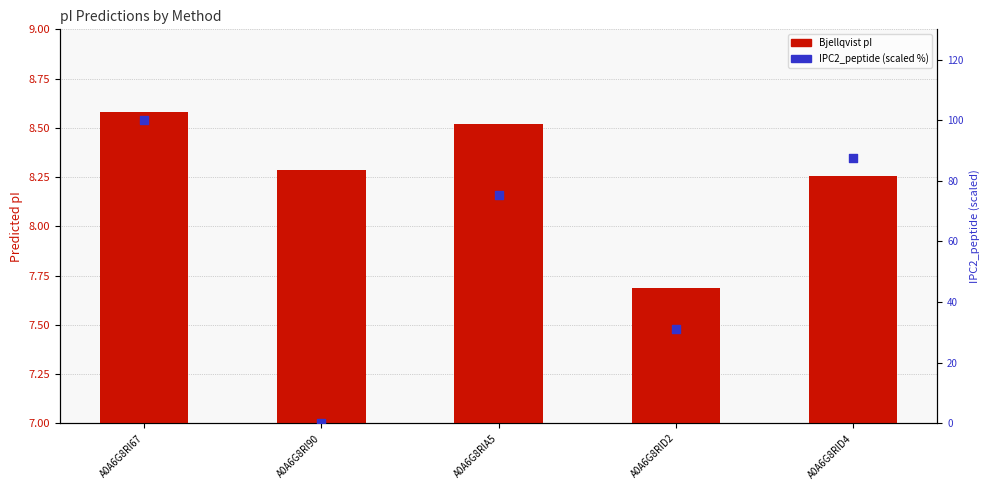

At which category is the sum across all series the highest?

A0A6G8RI67